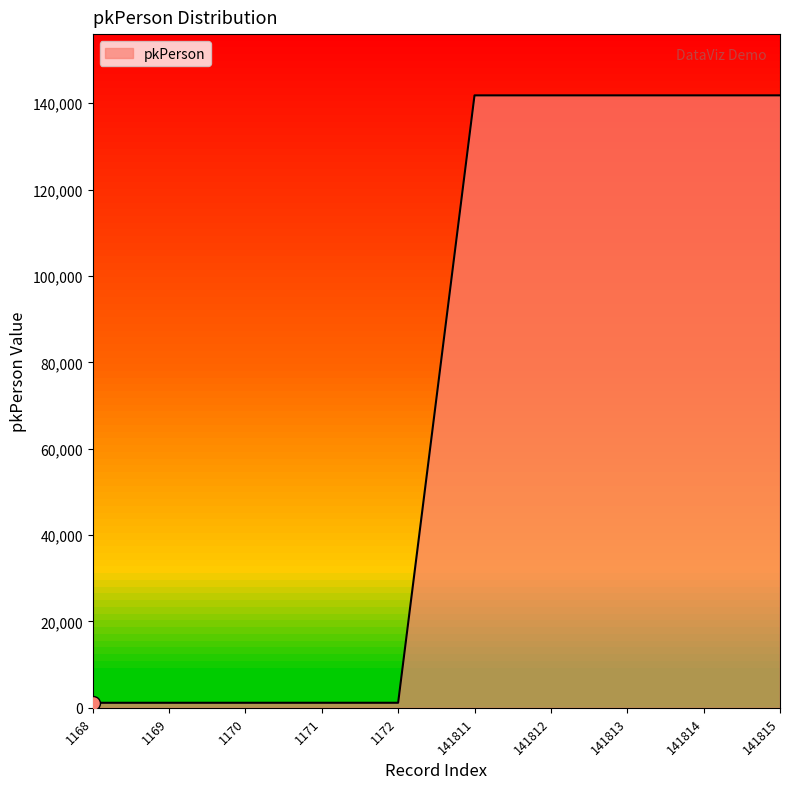

The chart shows a value of 1171 at 1171. True or false?

True